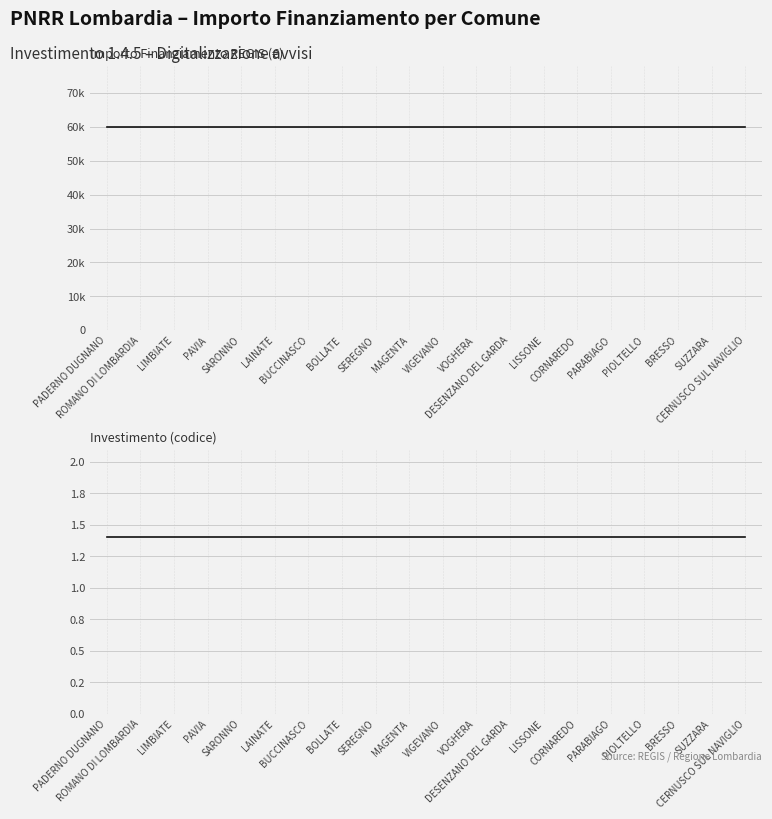

Which series has the largest range (max minus min)?

Importo Finanziamento REGIS (€)